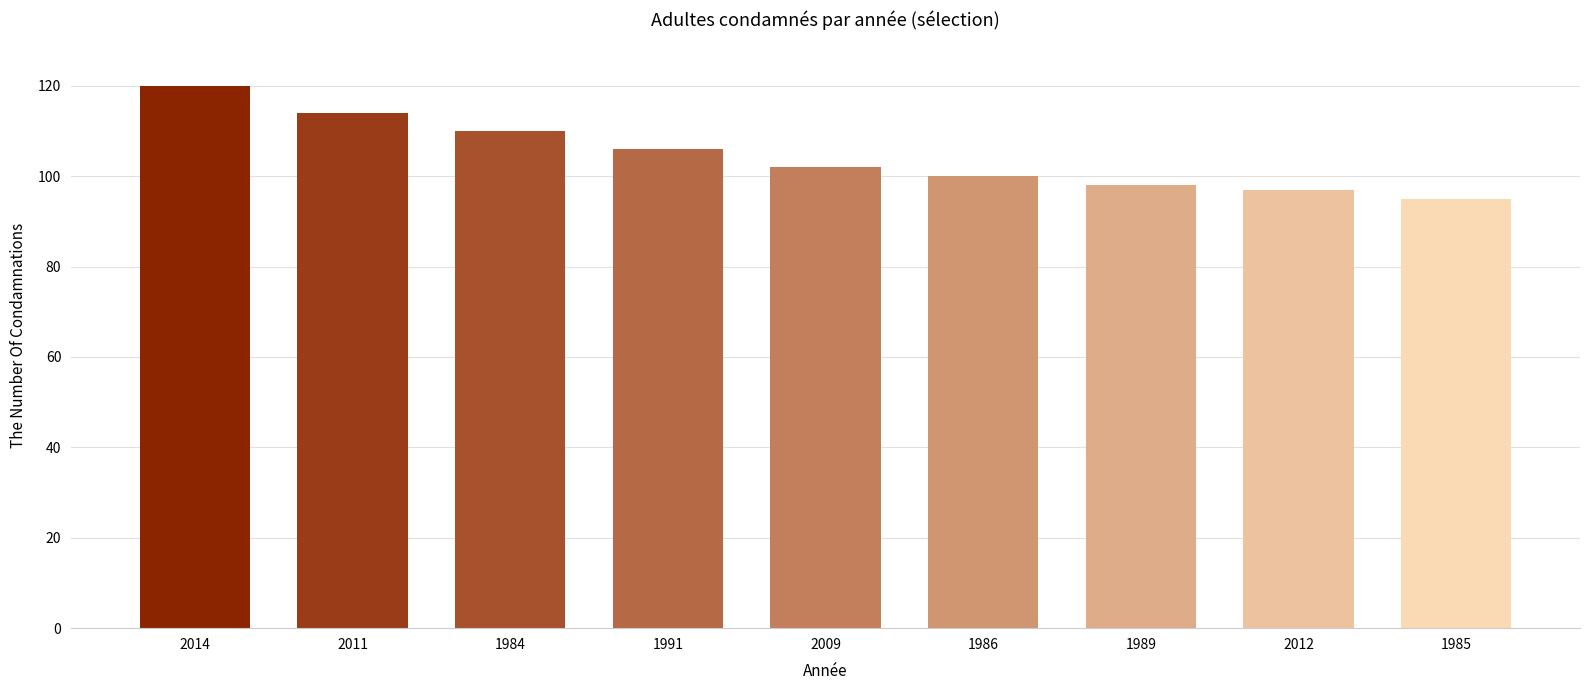

What is the change in value from 1989 to 1985?

-3